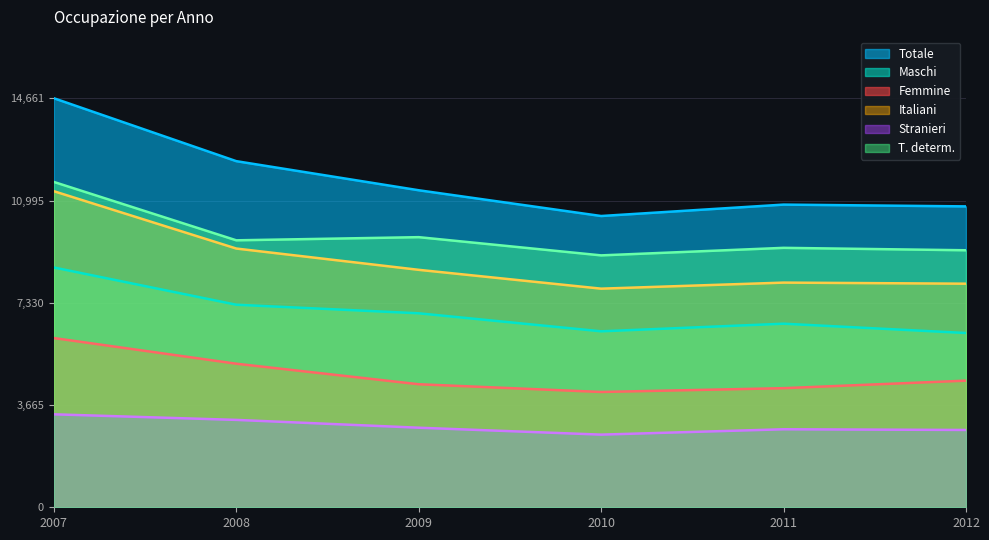

What is the value of the Femmine point at the 4th from the left?

4133